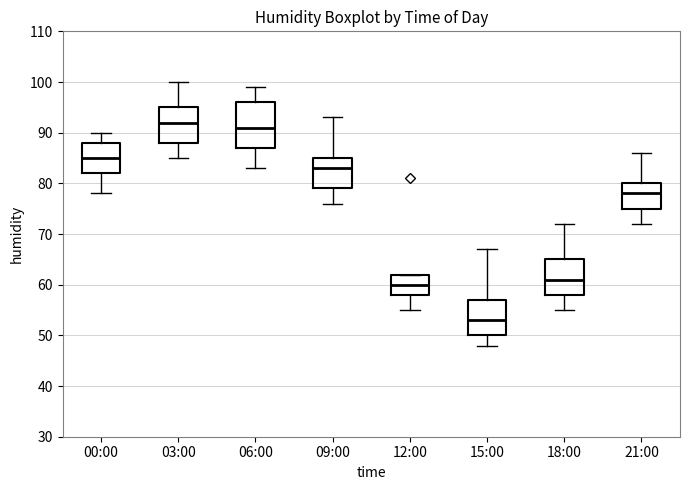

Which box has the lowest median line?

15:00